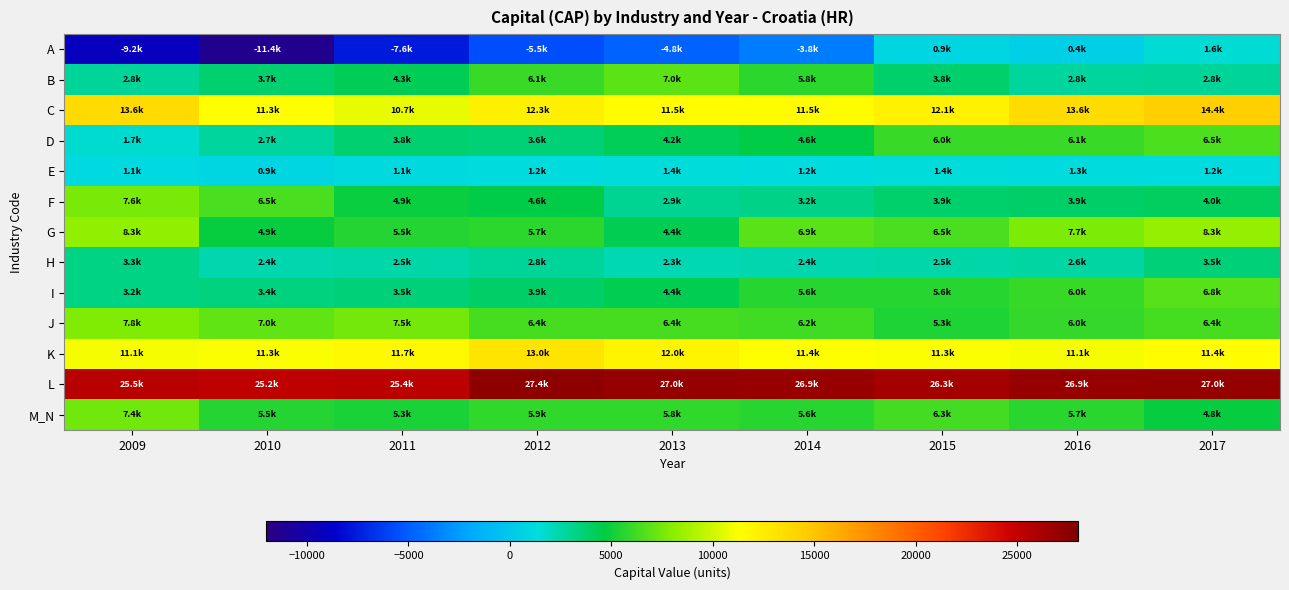

Reading right to left, extract all data points from this chart.

A: 2017=1562.8	2016=442.2	2015=907.9	2014=-3782.7	2013=-4811.9	2012=-5528.1	2011=-7621.3	2010=-11373.3	2009=-9193.5
B: 2017=2805.1	2016=2761.9	2015=3843.8	2014=5800.8	2013=6955.5	2012=6104.3	2011=4310.6	2010=3703.4	2009=2790.9
C: 2017=14426.0	2016=13567.2	2015=12143.2	2014=11504.7	2013=11458.9	2012=12286.4	2011=10678.6	2010=11331.2	2009=13625.2
D: 2017=6523.7	2016=6115.8	2015=6049.4	2014=4601.2	2013=4193.4	2012=3611.6	2011=3775.5	2010=2688.7	2009=1667.6
E: 2017=1231.1	2016=1349.9	2015=1437.3	2014=1238.7	2013=1371.7	2012=1245.5	2011=1134.1	2010=917.4	2009=1082.2
F: 2017=4038.8	2016=3913.8	2015=3857.1	2014=3195.4	2013=2945.0	2012=4572.5	2011=4880.1	2010=6484.1	2009=7618.3
G: 2017=8337.7	2016=7726.8	2015=6505.6	2014=6865.4	2013=4360.8	2012=5747.0	2011=5527.9	2010=4867.8	2009=8303.9
H: 2017=3476.4	2016=2622.9	2015=2487.4	2014=2368.1	2013=2295.4	2012=2807.9	2011=2473.4	2010=2360.5	2009=3255.8
I: 2017=6791.2	2016=5978.6	2015=5624.6	2014=5614.5	2013=4401.1	2012=3908.1	2011=3543.1	2010=3445.5	2009=3243.2
J: 2017=6365.0	2016=5950.1	2015=5344.1	2014=6230.0	2013=6389.7	2012=6372.0	2011=7494.6	2010=7044.4	2009=7780.8
K: 2017=11374.1	2016=11071.5	2015=11271.7	2014=11352.6	2013=12010.9	2012=13046.9	2011=11743.2	2010=11271.2	2009=11093.3
L: 2017=27042.4	2016=26937.4	2015=26318.1	2014=26879.8	2013=27045.1	2012=27367.3	2011=25390.6	2010=25223.3	2009=25479.5
M_N: 2017=4830.8	2016=5701.8	2015=6323.3	2014=5614.7	2013=5834.2	2012=5884.4	2011=5286.8	2010=5505.3	2009=7418.9